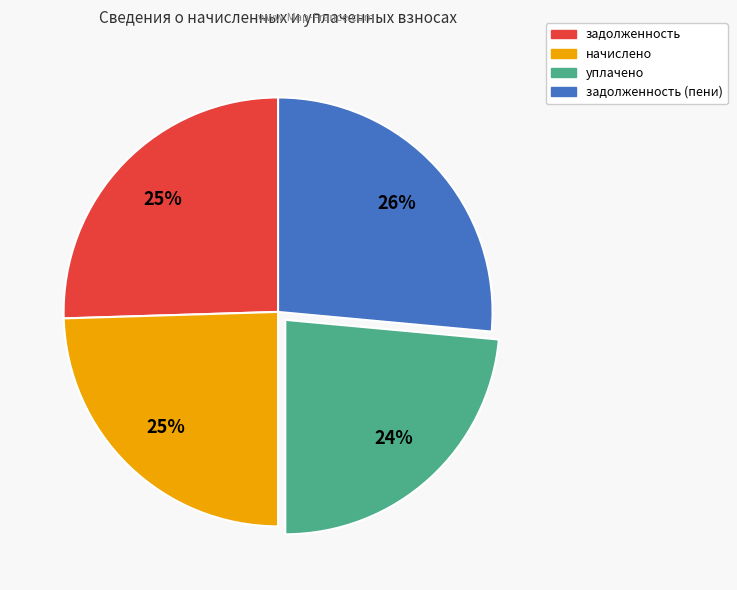

Is there a majority slice in this chart?

No